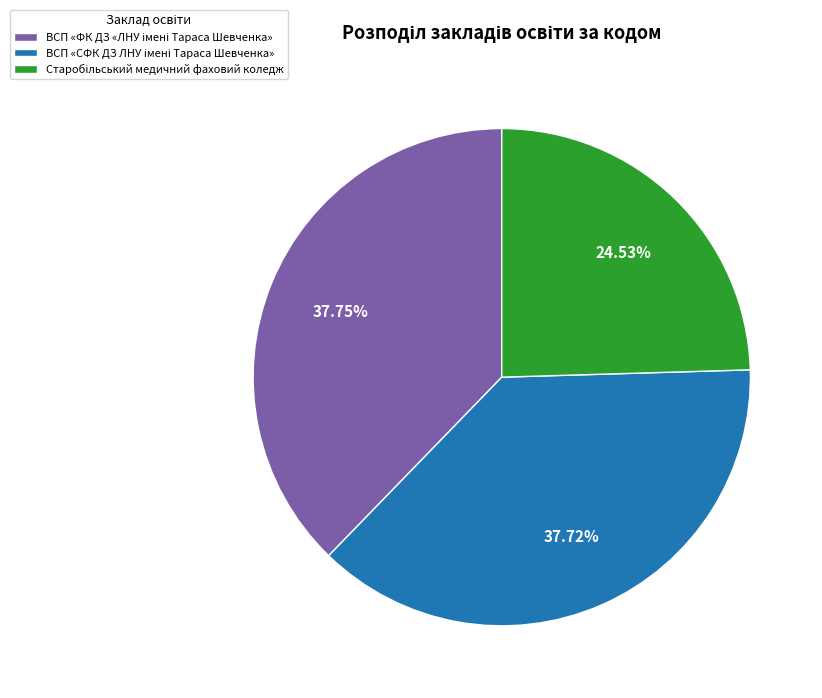

Does any single category account for the majority?

No